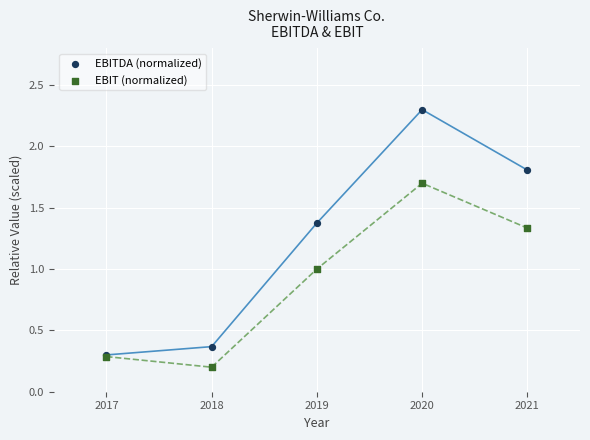

What are all the series names shown in the legend?

EBITDA (normalized), EBIT (normalized)